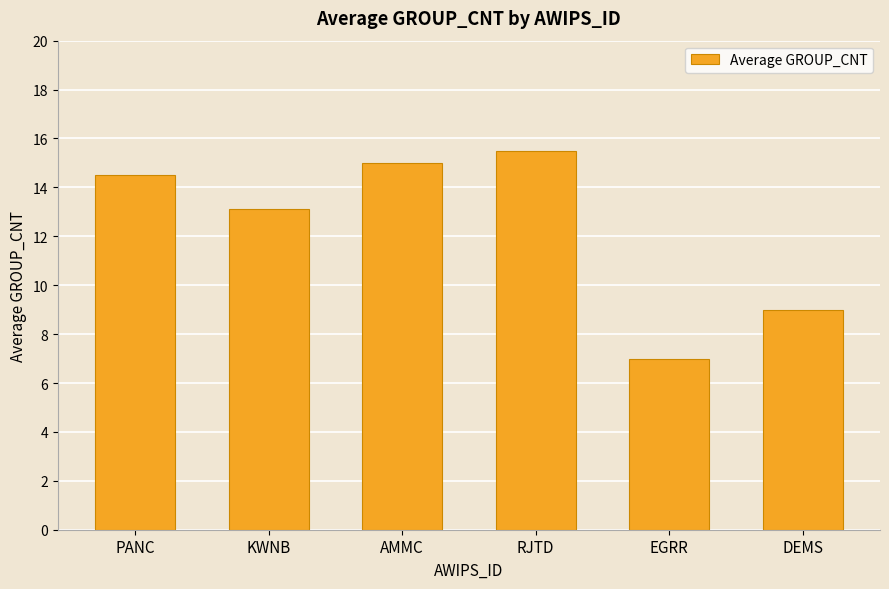

Which category has the highest value across all series?

RJTD